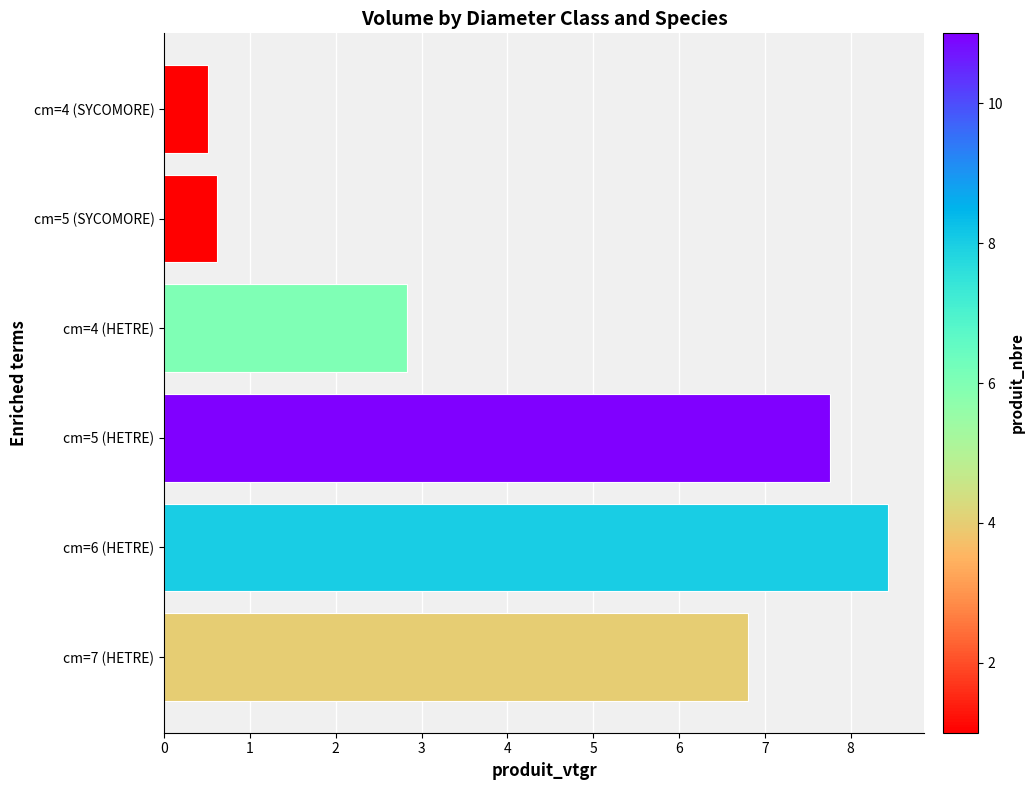

Read the value at cm=6 (HETRE).

8.4